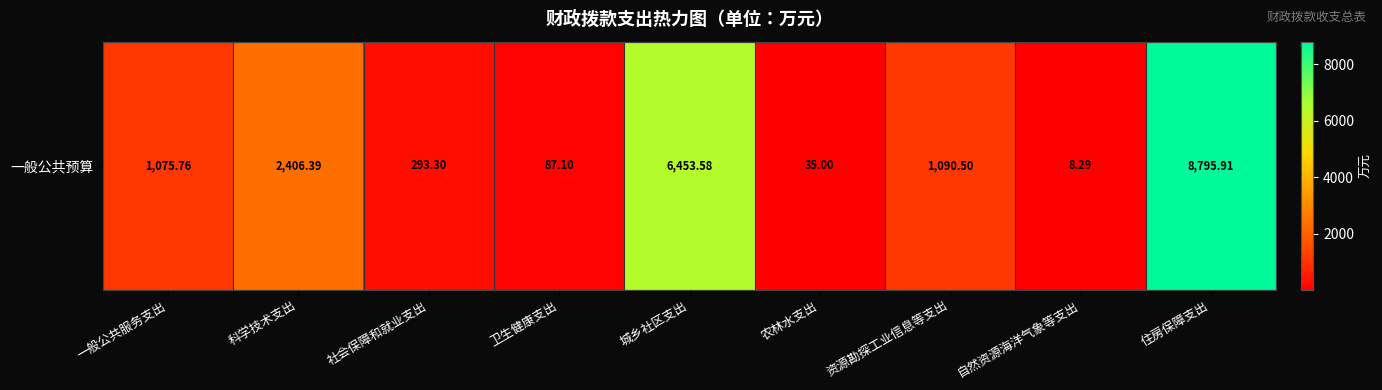

Rank the categories by value from highest to lowest.

住房保障支出, 城乡社区支出, 科学技术支出, 资源勘探工业信息等支出, 一般公共服务支出, 社会保障和就业支出, 卫生健康支出, 农林水支出, 自然资源海洋气象等支出